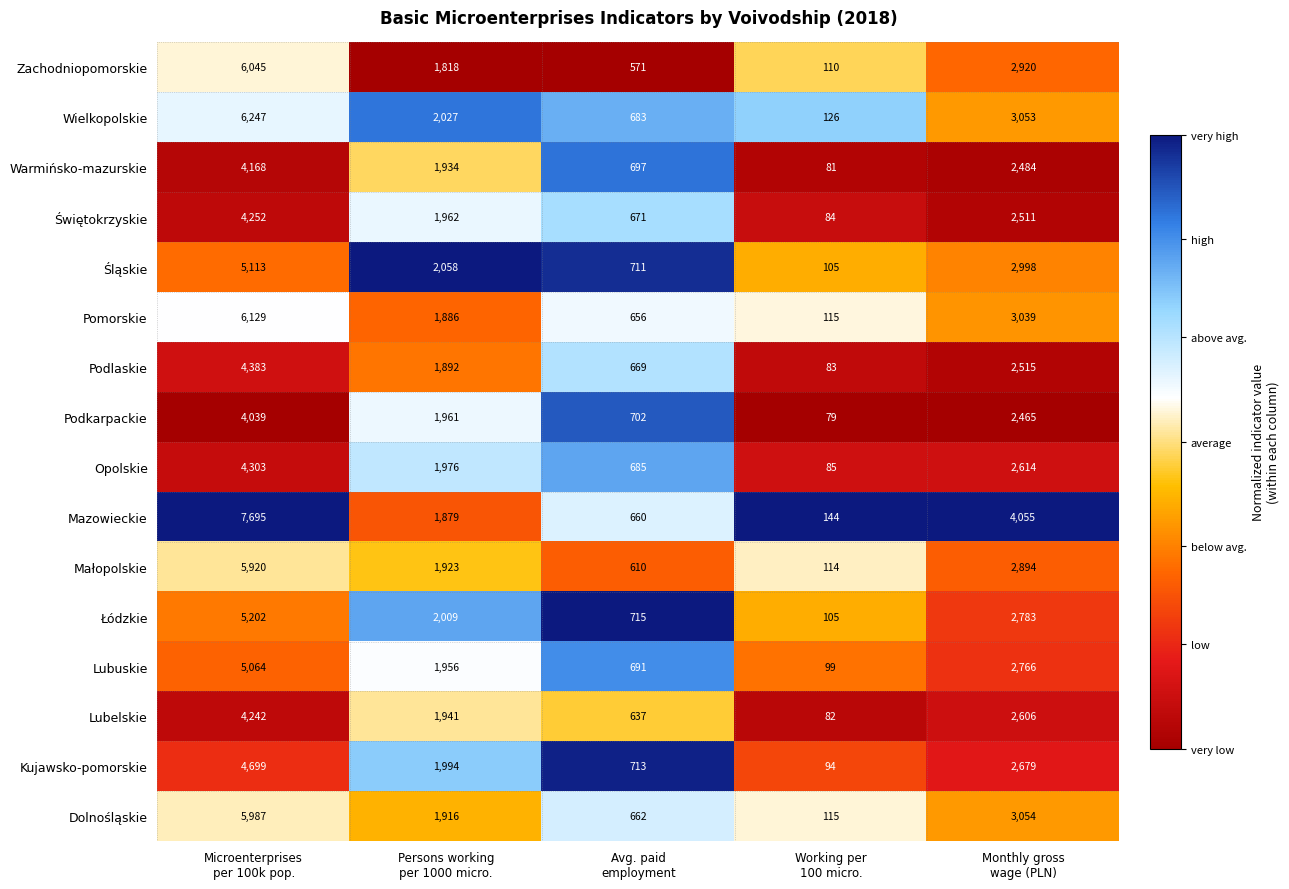

What is the average value of the Kujawsko-pomorskie series?

2036